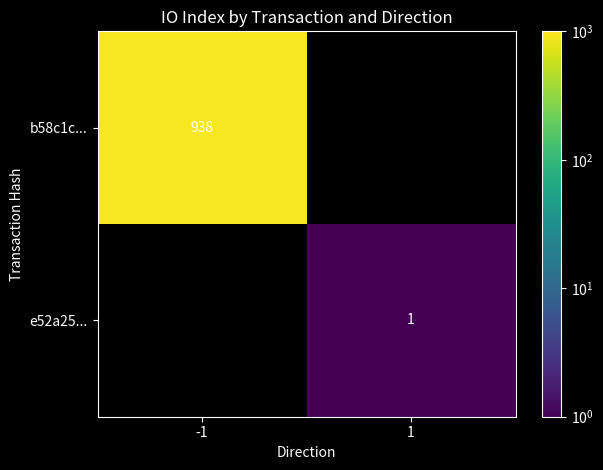

The b58c1c... series shows 652 at -1. True or false?

False